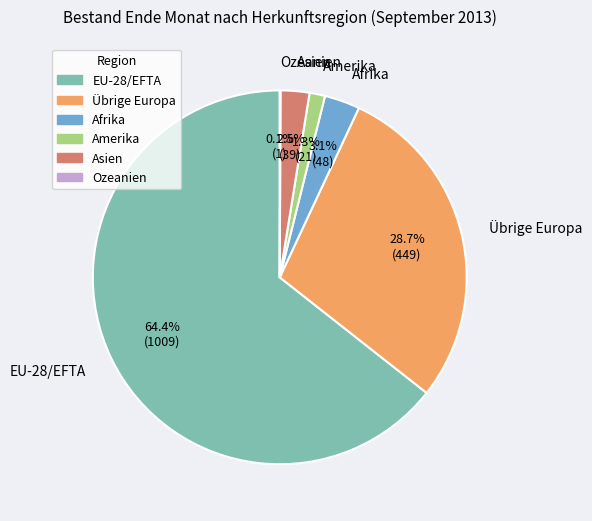

Is the sum of Afrika and Asien greater than half?

No